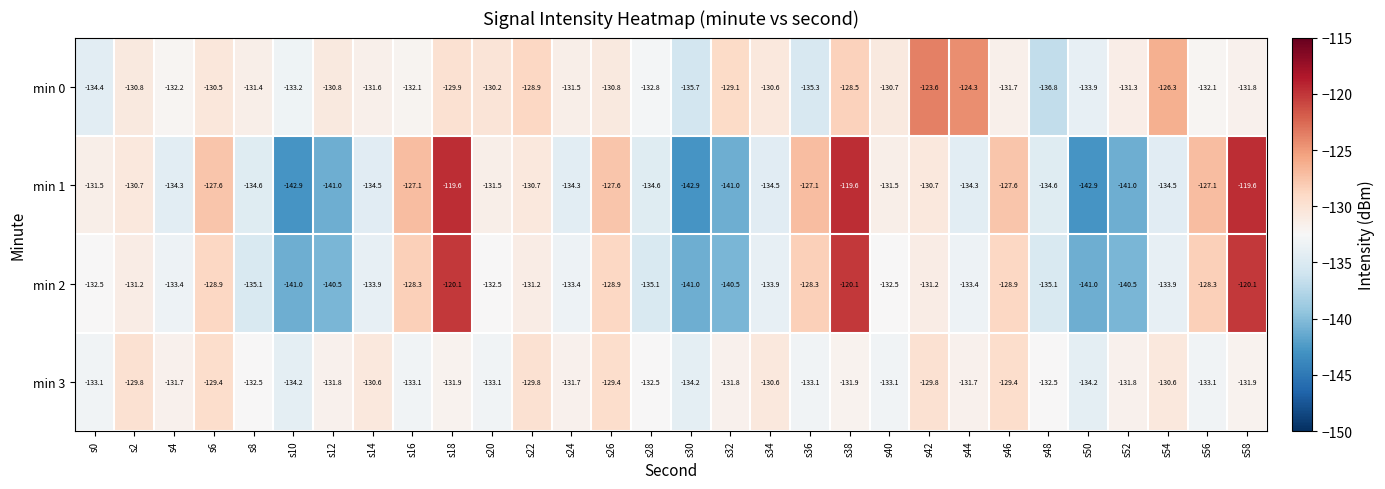

What is the maximum value for min 1?

-119.6